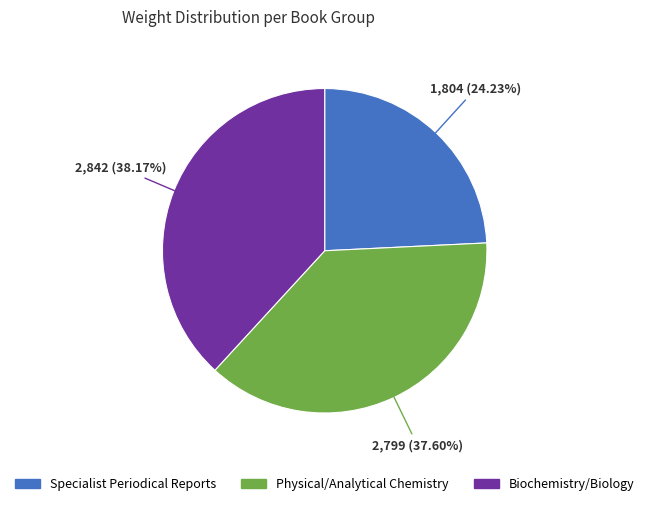

Is there a majority slice in this chart?

No